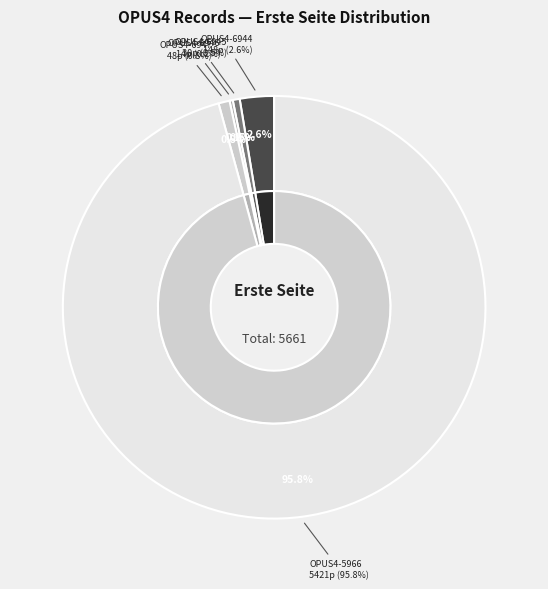

What is the total percentage of OPUS4-6947 and OPUS4-6945?

1.4%